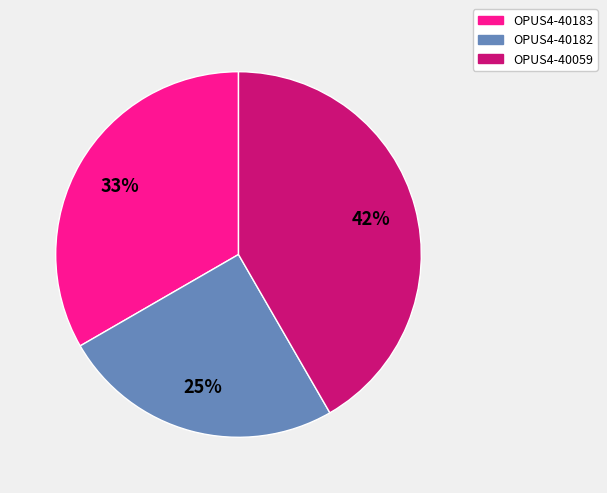

What is the smallest slice in the pie chart?

OPUS4-40182